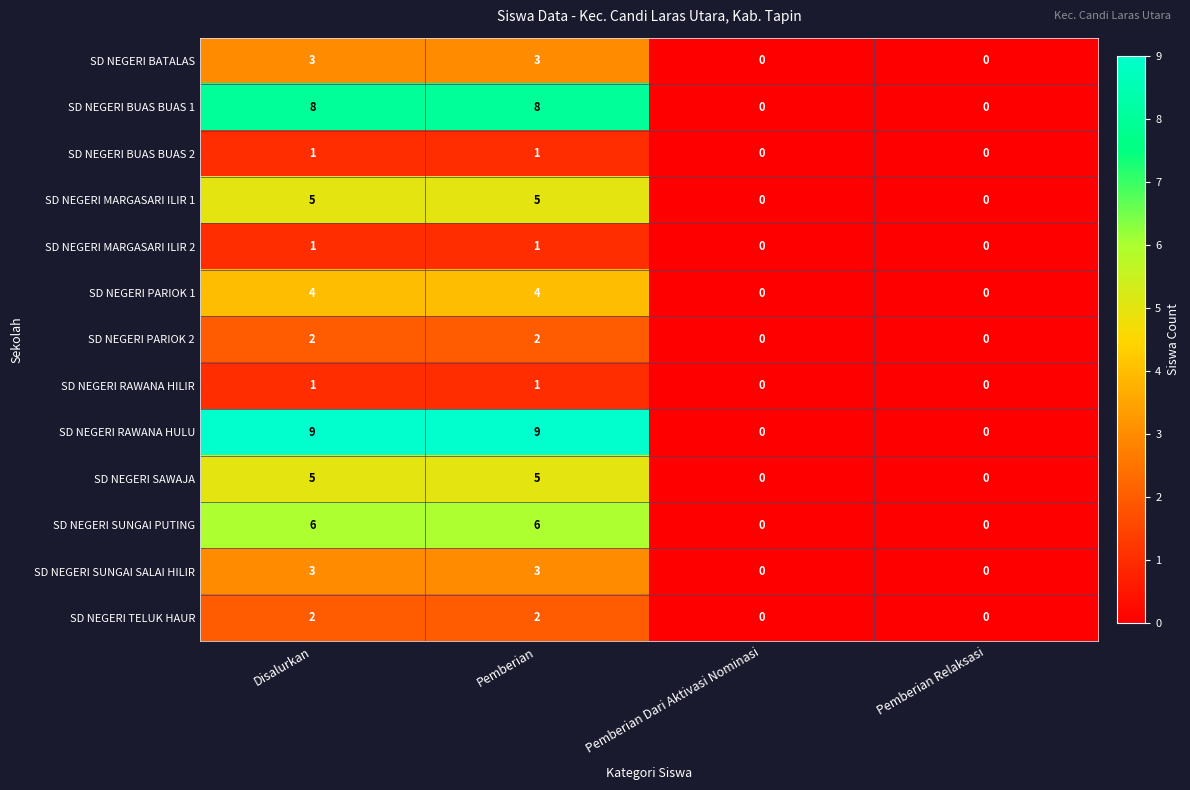

What is the sum of the SD NEGERI PARIOK 1 values at Disalurkan and Pemberian?

8